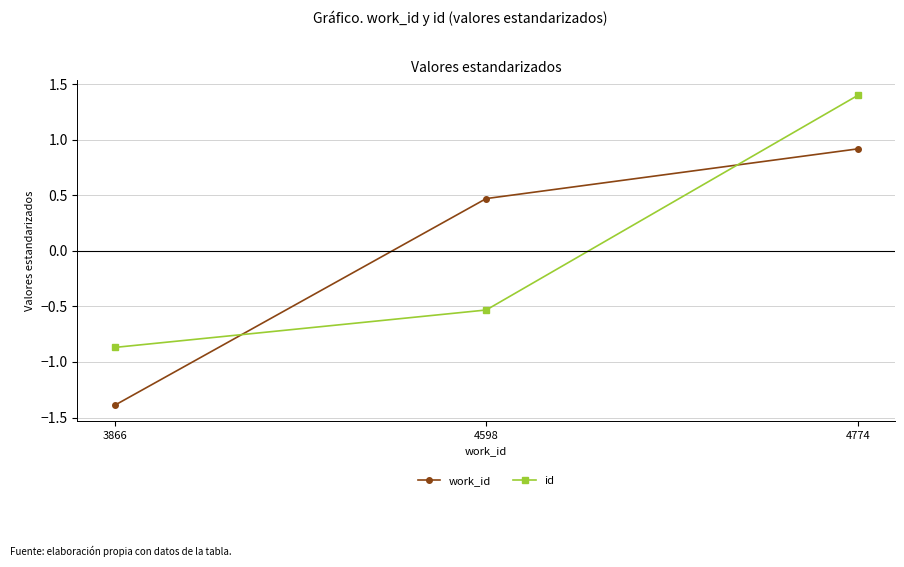

How many data points does each series have?

3